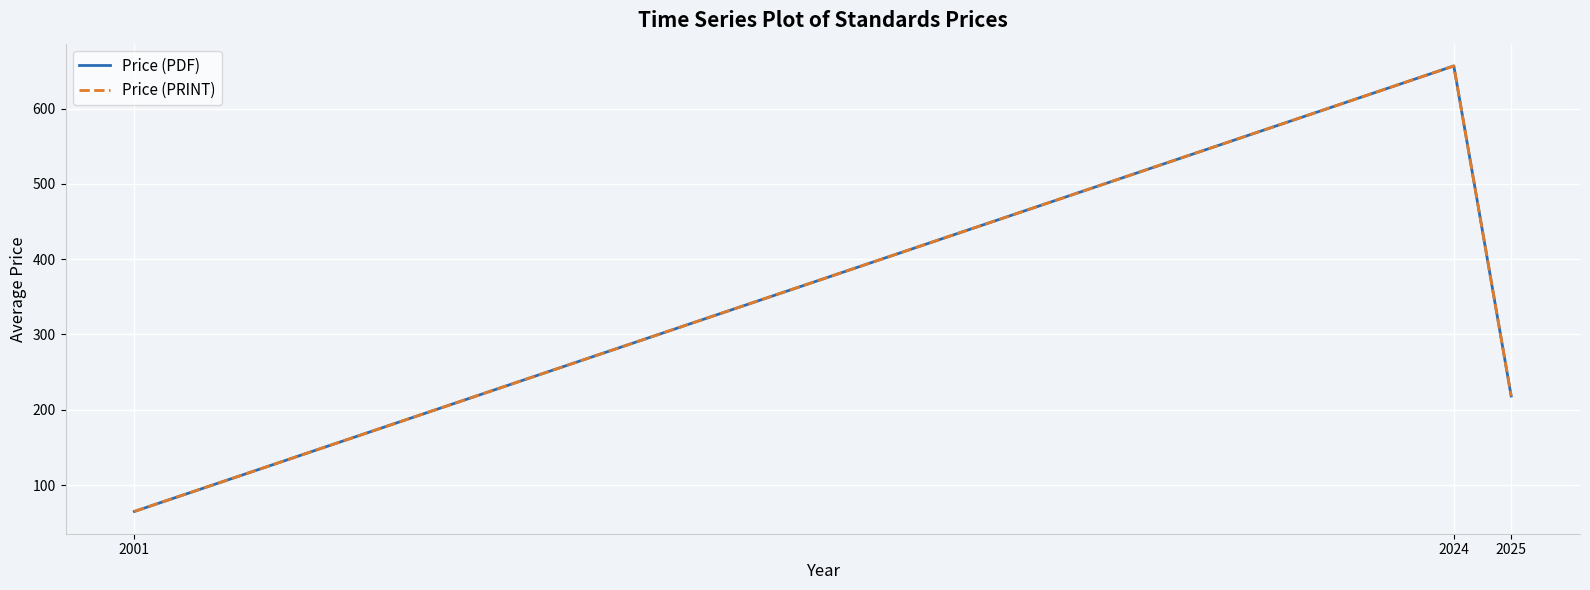

At which label is Price (PDF) closest to 360?

2025